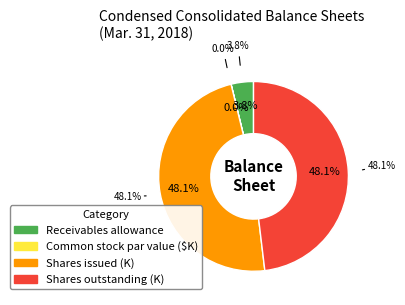

Which category has the smallest portion of the pie?

Common stock par value